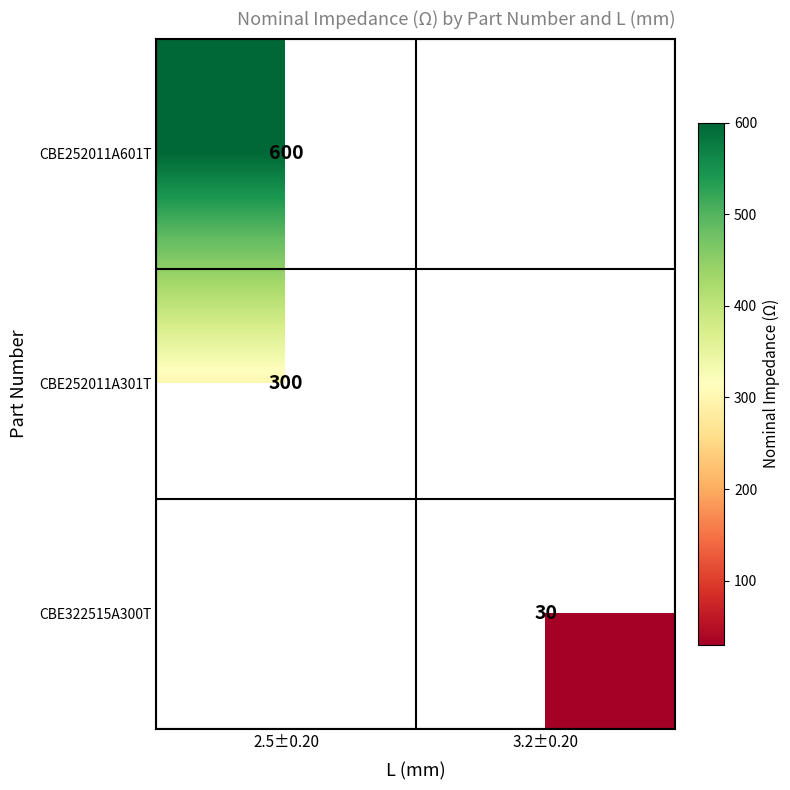

True or false: CBE252011A601T has a value of 600 at 2.5±0.20.

True